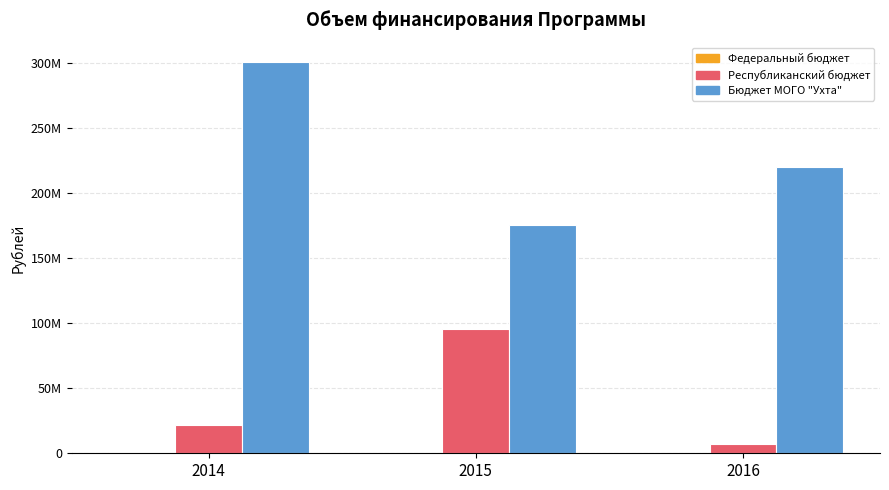

What is the difference between the highest and lowest values at 2014?

299666683.5